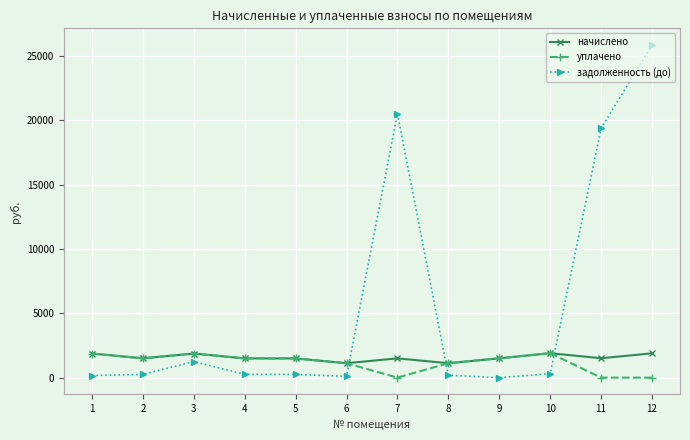

What are all the series names shown in the legend?

начислено, уплачено, задолженность (до)